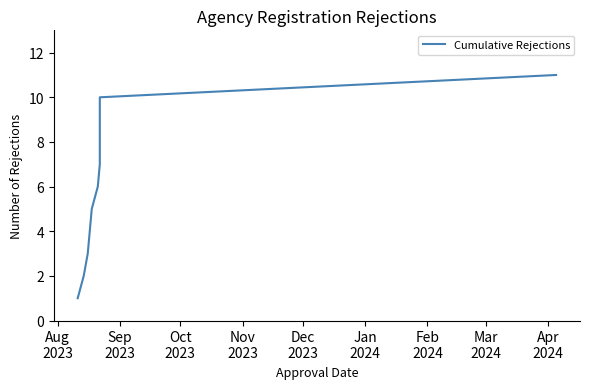

What is the sum of all values?

66